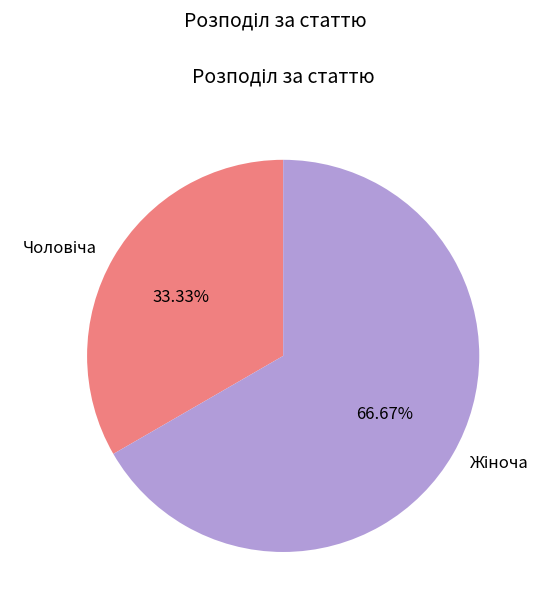

Is there any slice that represents more than half of the pie?

Yes